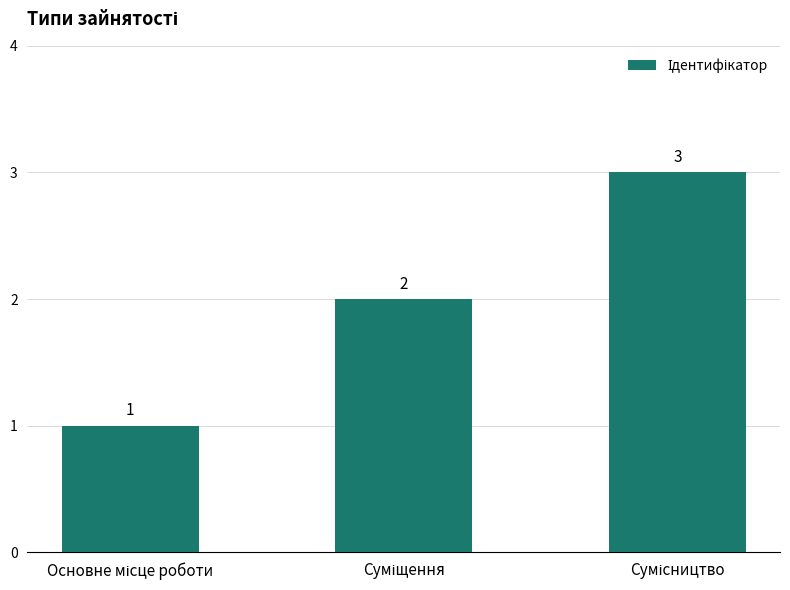

What is the sum of all values?

6